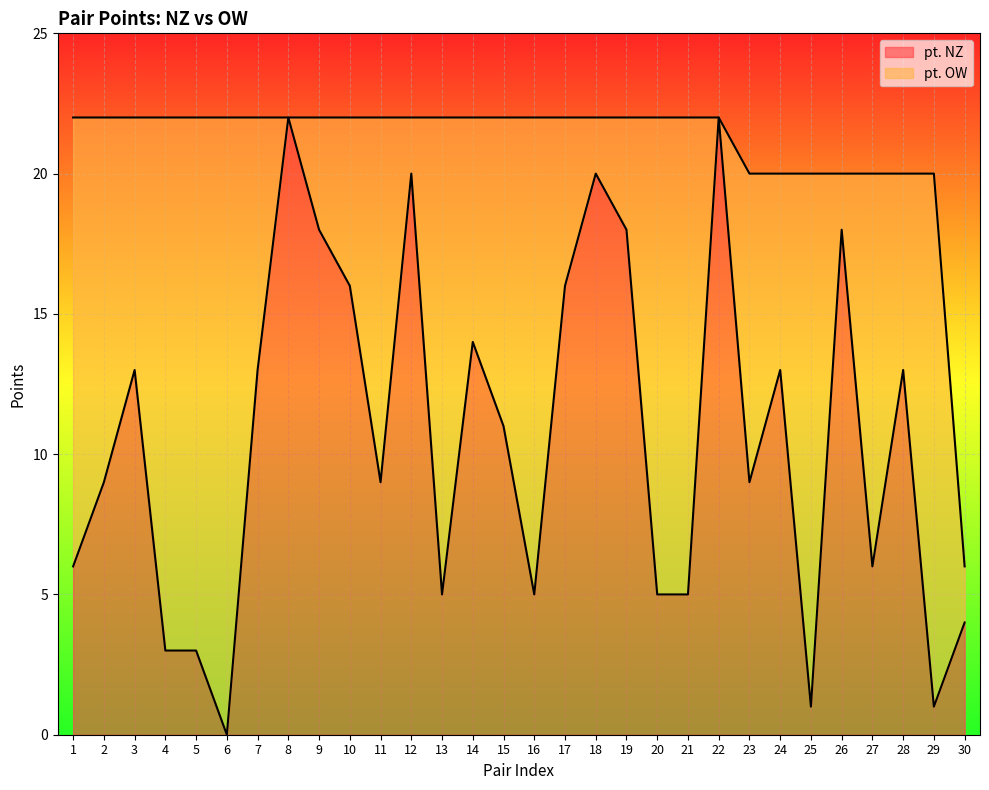

What is the change in value from 12 to 29?

-19